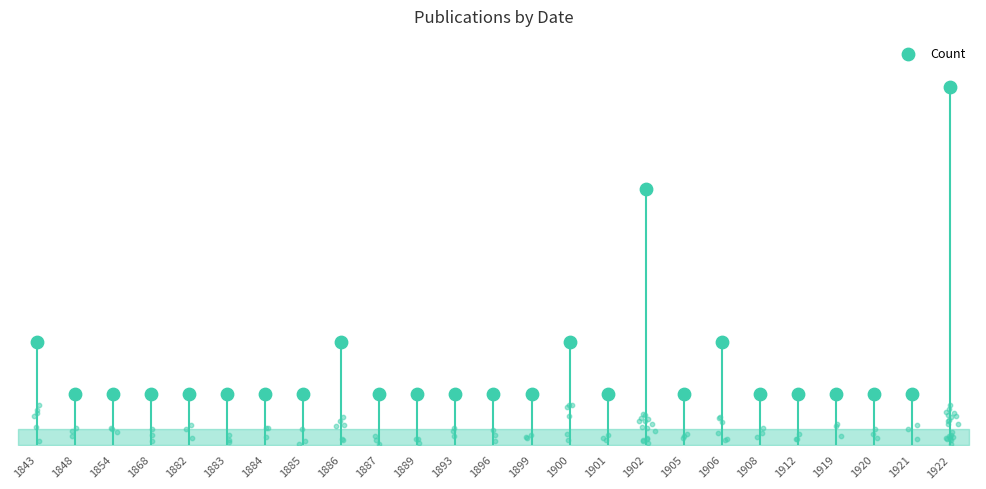

What is the change in value from 1905 to 1906?

+1